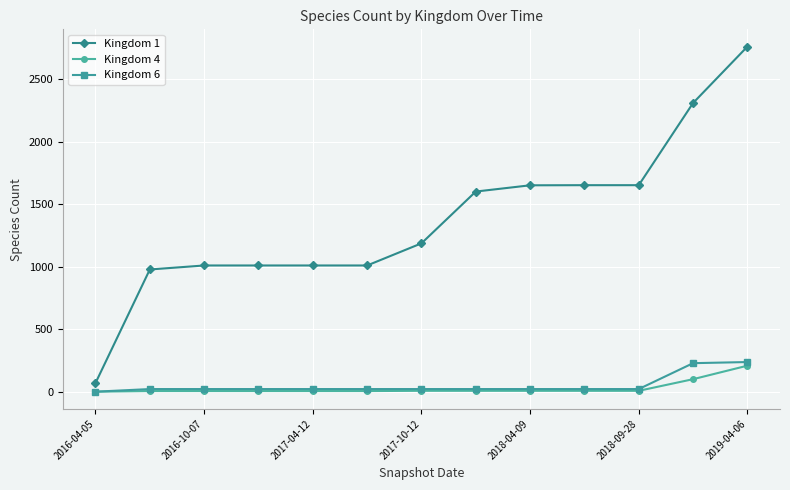

At how many categories does at least one series exceed 1525?

6